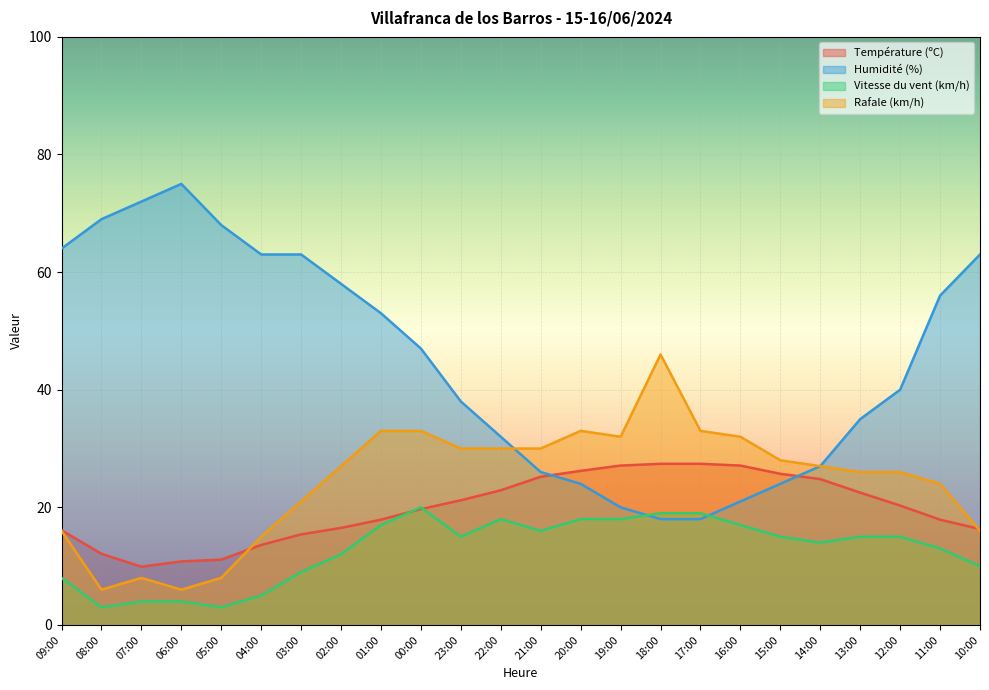

How many values in the Vitesse du vent (km/h) series are below 15?

11